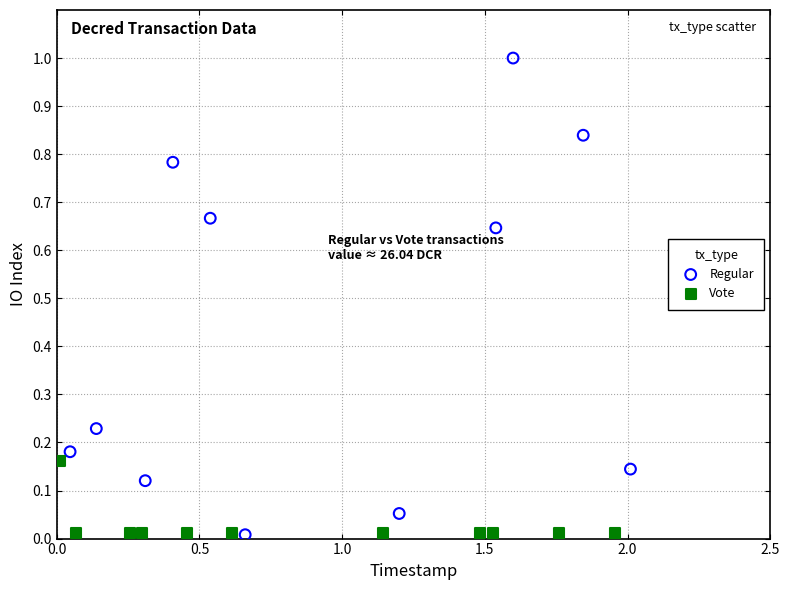

Which series has the widest spread of Y values?

Regular